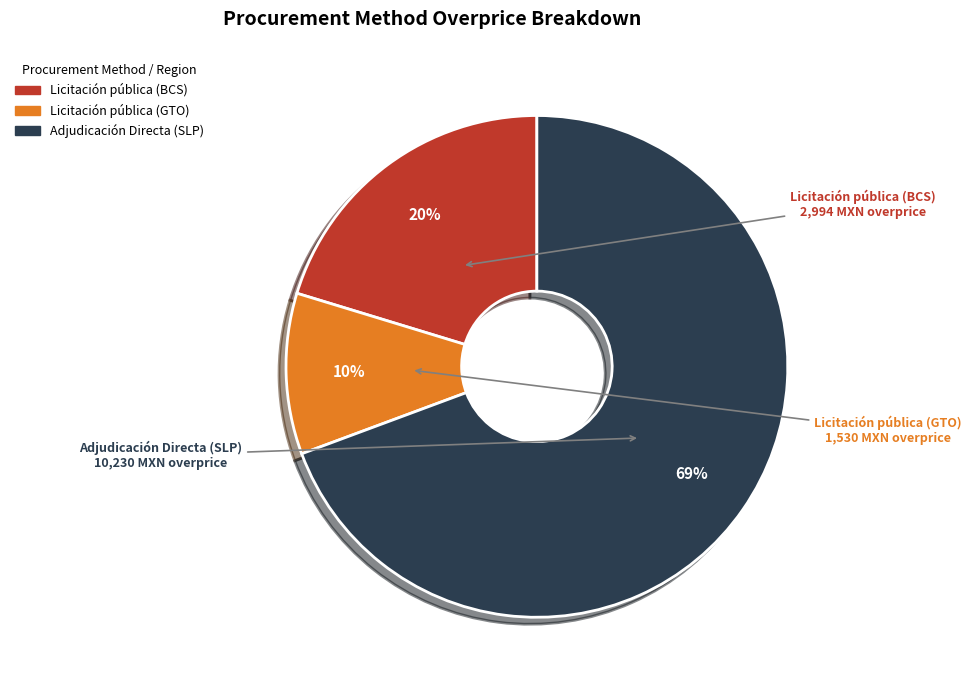

Which has a higher value, Adjudicación Directa (SLP) or Licitación pública (BCS)?

Adjudicación Directa (SLP)